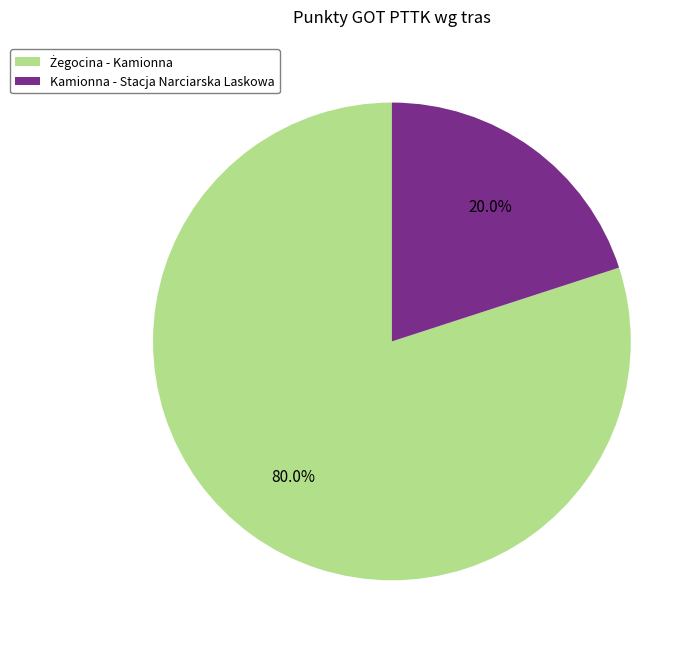

Does any single category account for the majority?

Yes